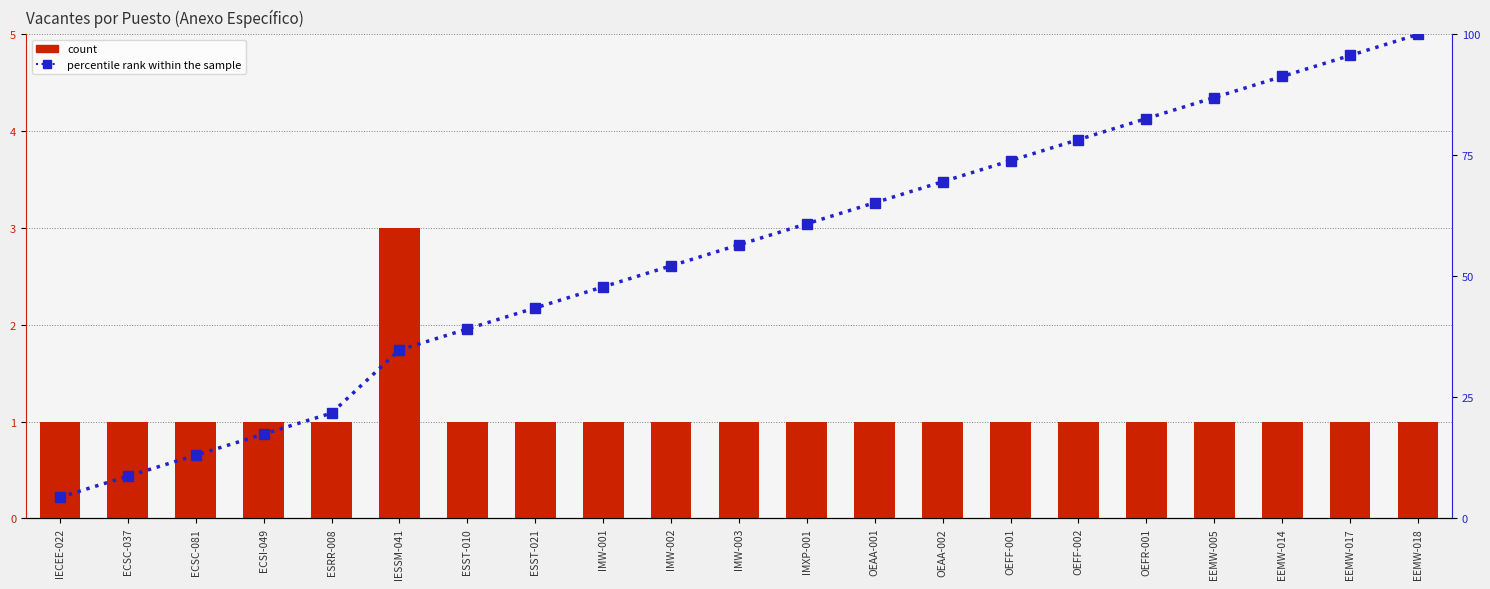

What is the maximum value for count?

3.0